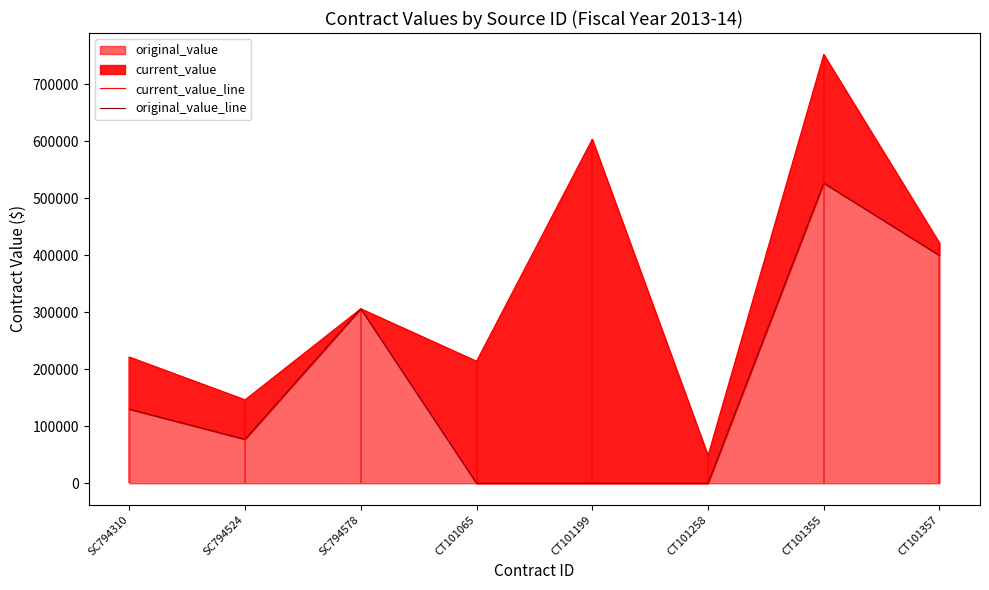

The original_value series shows -211329.2 at CT101258. True or false?

False